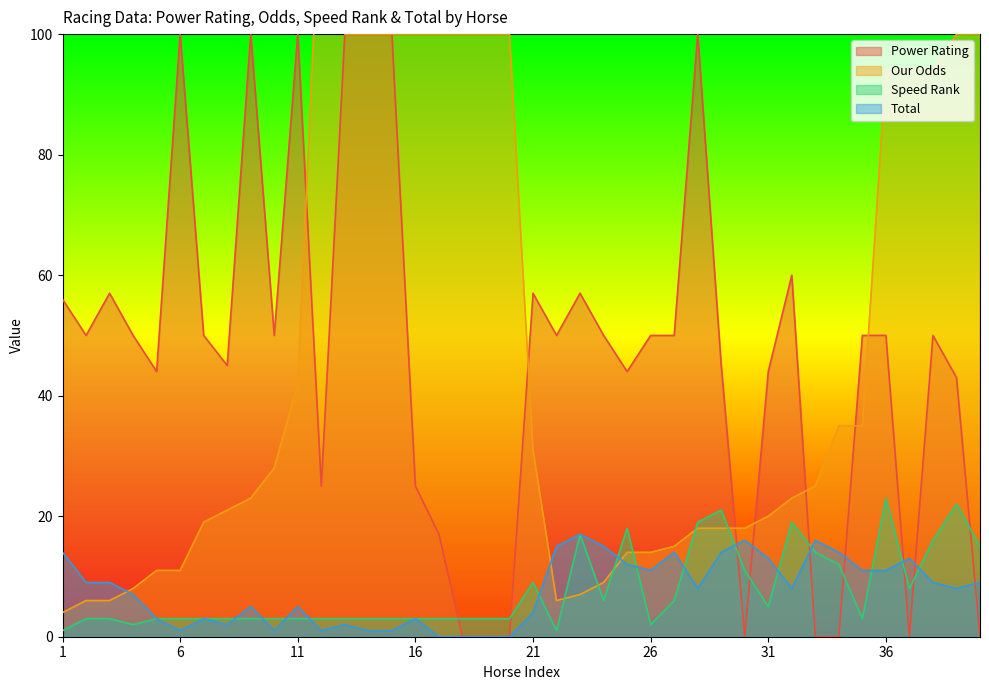

What is the difference between the Speed Rank values at 1 and 19?

2